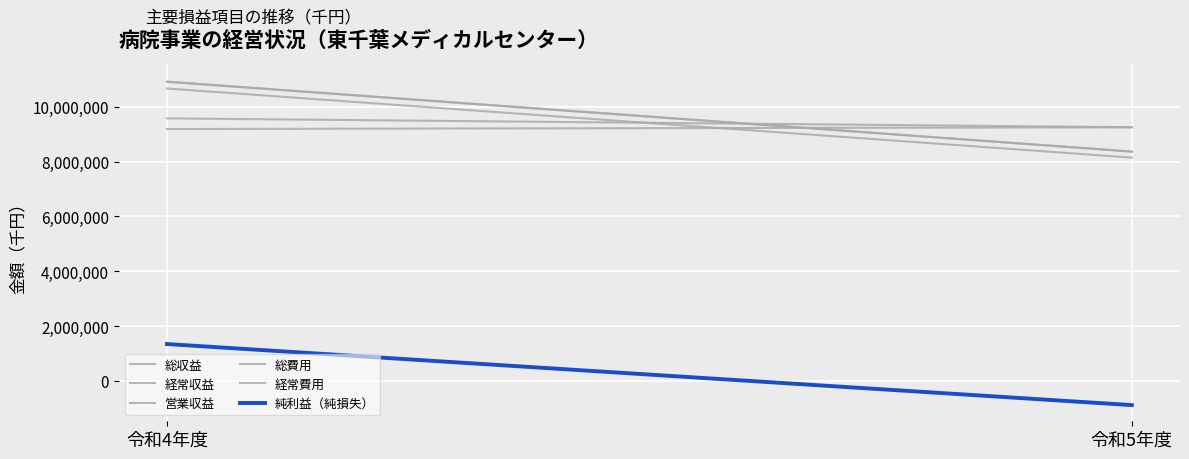

Is this an area chart (filled region under the line)?

No